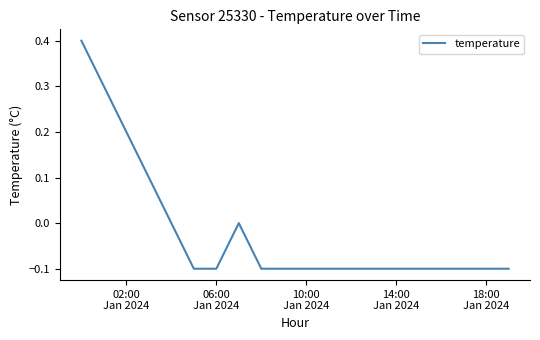

What is the greatest value displayed?

0.4